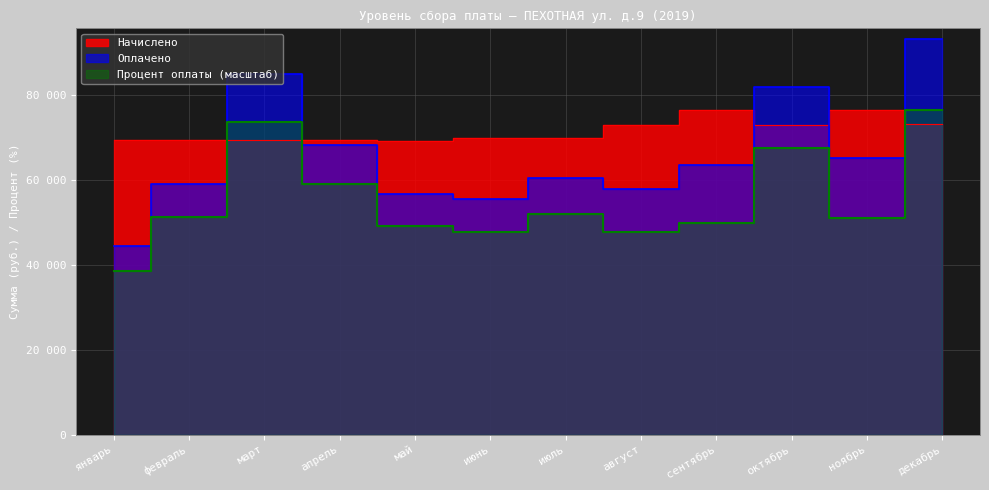

Reading left to right, what are all the values shown in this chart?

Начислено: 69423.6	69423.6	69487.2	69550.8	69255.0	69932.2	69967.1	72976.1	76626.3	72973.0	76581.9	73142.1
Оплачено: 44454.8	59147.4	85091.9	68340.5	56638.8	55457.1	60606.2	57895.4	63606.9	82065.5	65088.6	93262.4
Процент оплаты: 38478.4	51200.4	73591.5	59048.7	49145.2	47654.8	52053.7	47672.8	49884.3	67582.1	51074.2	76626.3